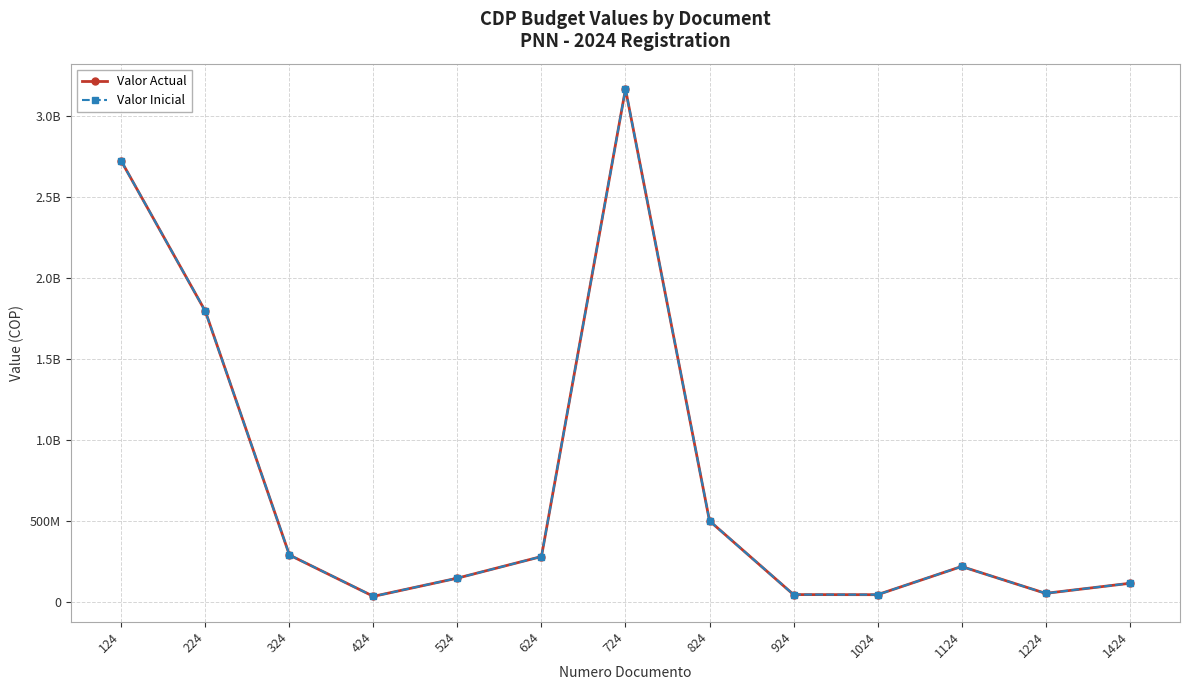

Between 724 and 1424, which is larger?

724